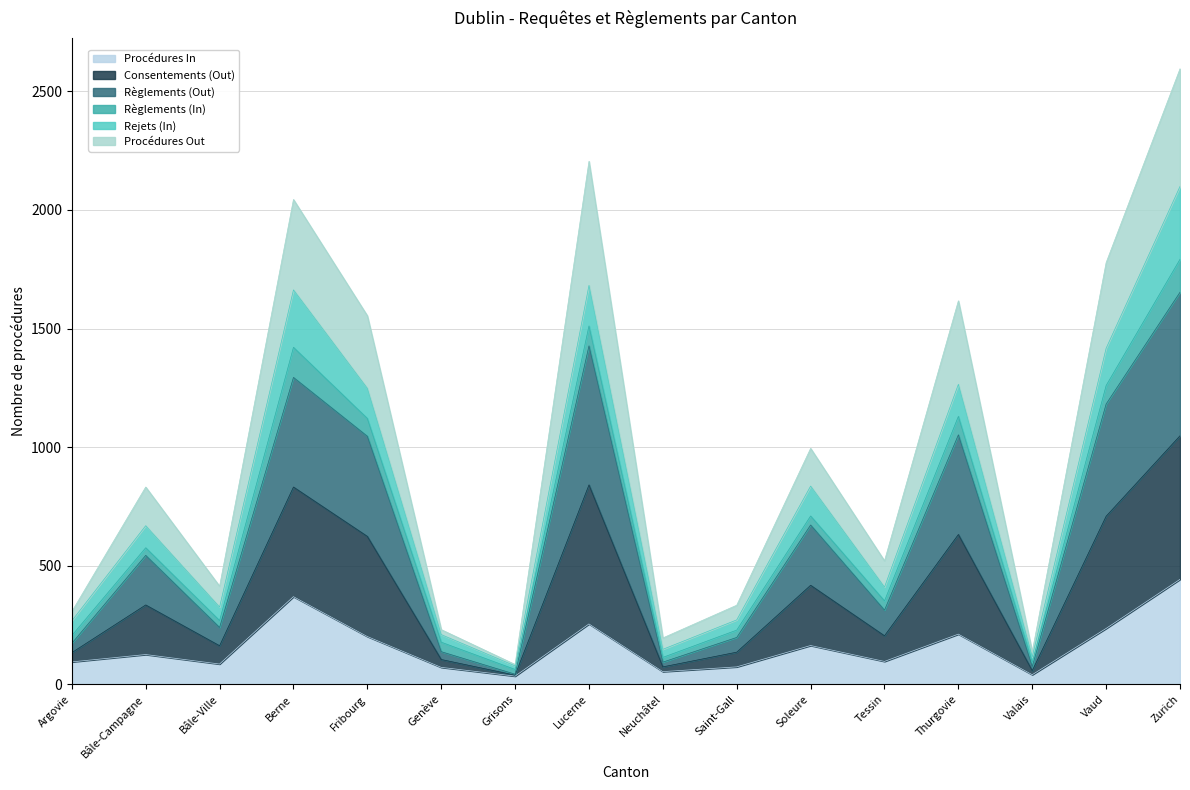

Does the chart display data point markers on the line(s)?

No